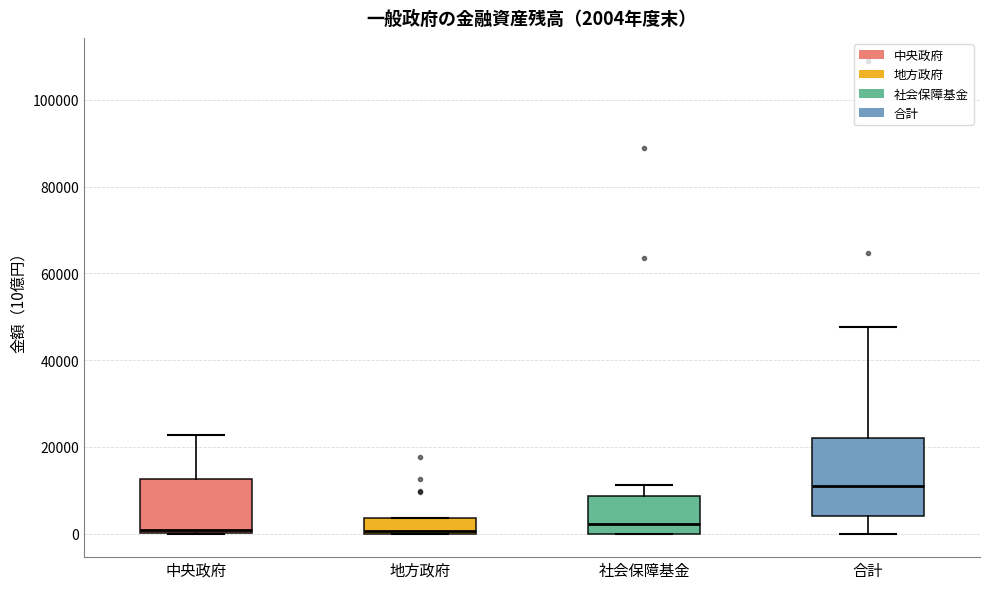

Which box's median line is the highest?

合計